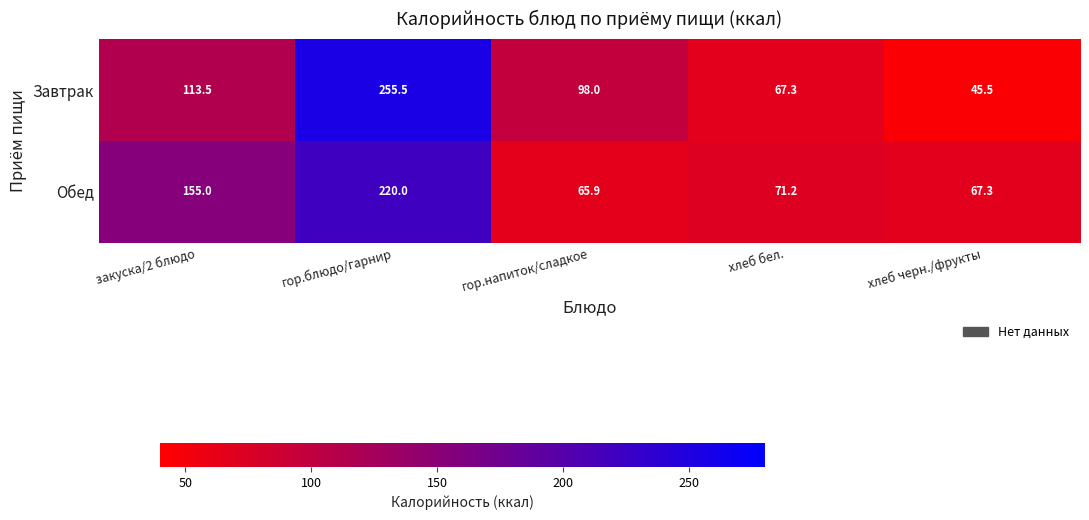

What is the spread (max minus min) of values at хлеб бел.?

3.9